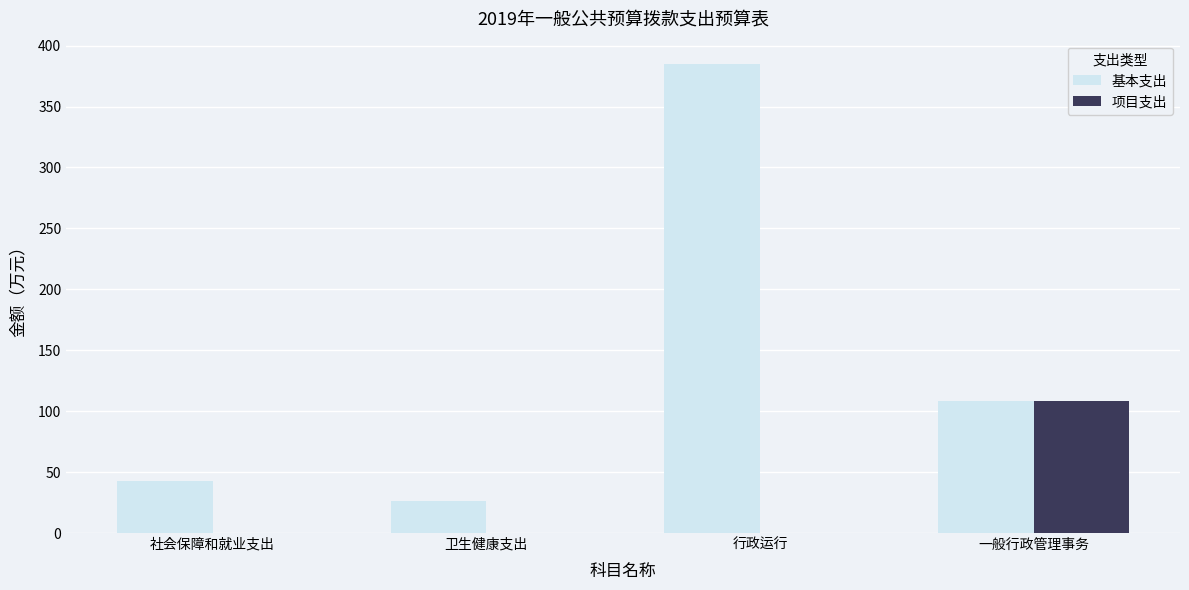

What is the maximum value for 项目支出?

108.5